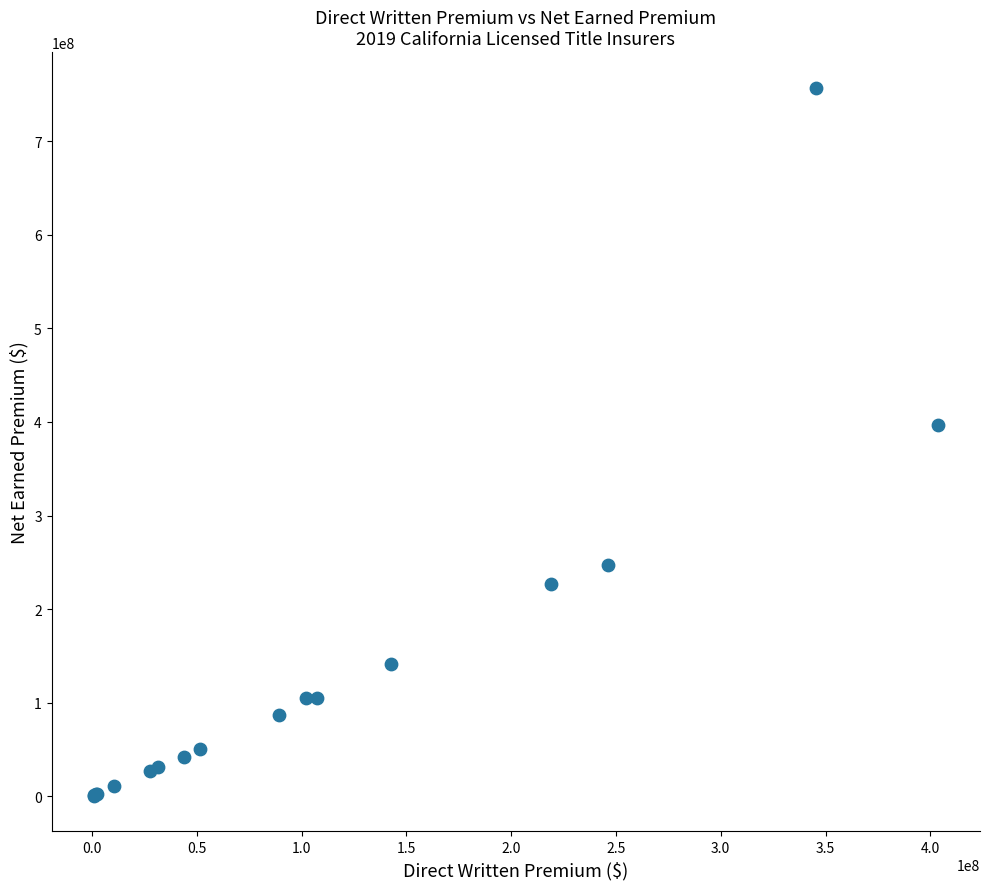

What Y value in the scatter plot is closest to 378951886?

396838819